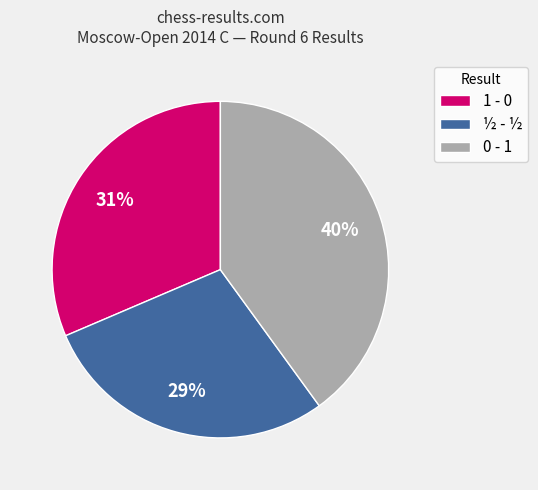

True or false: 0 - 1 accounts for 22% of the total.

False